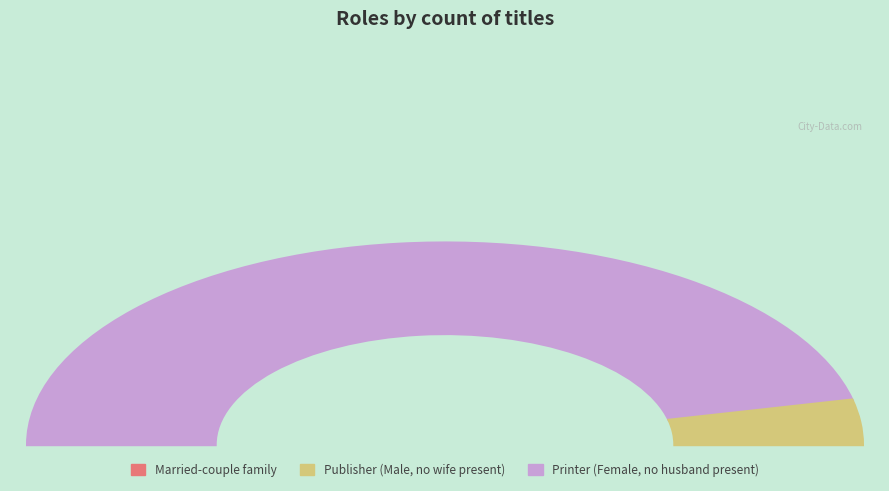

How many slices are in this pie chart?

2